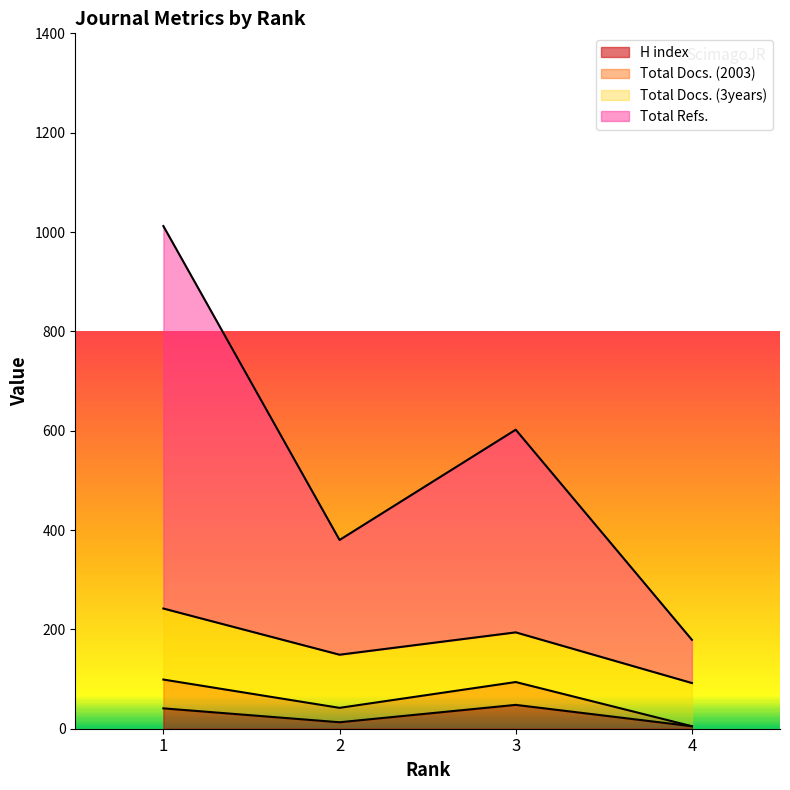

What is the greatest value displayed?

1012